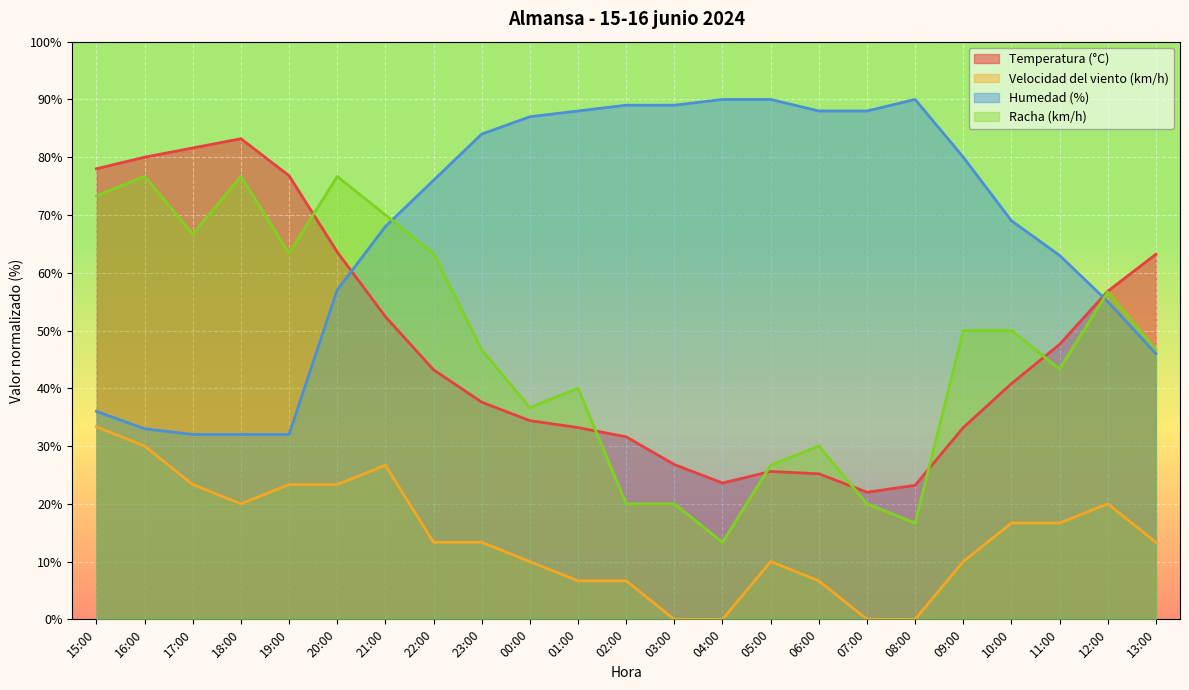

At which category does Temperatura (°C) reach its first local valley?

04:00